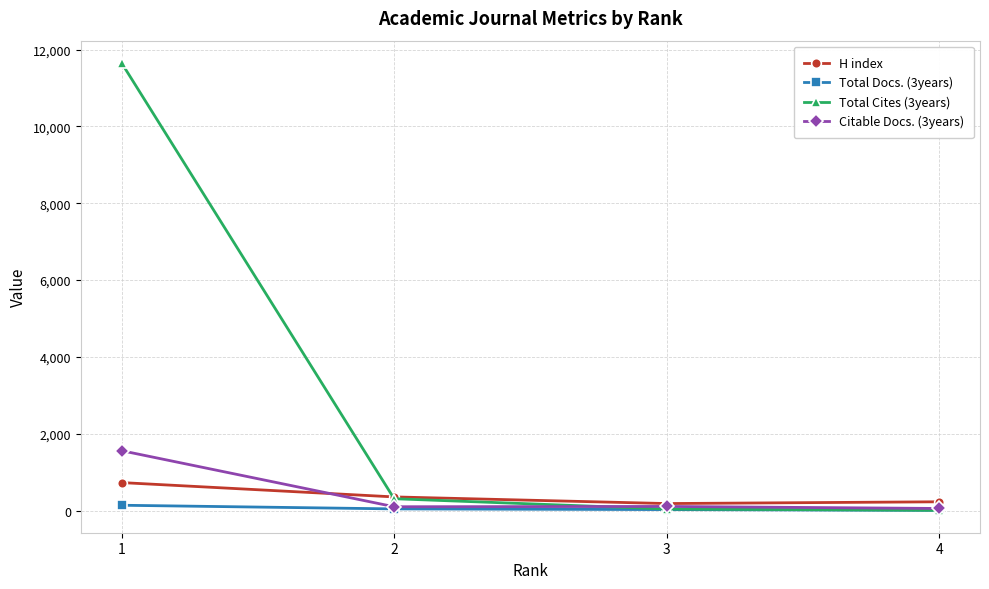

Which series changed the most between 2 and 4?

Total Cites (3years)